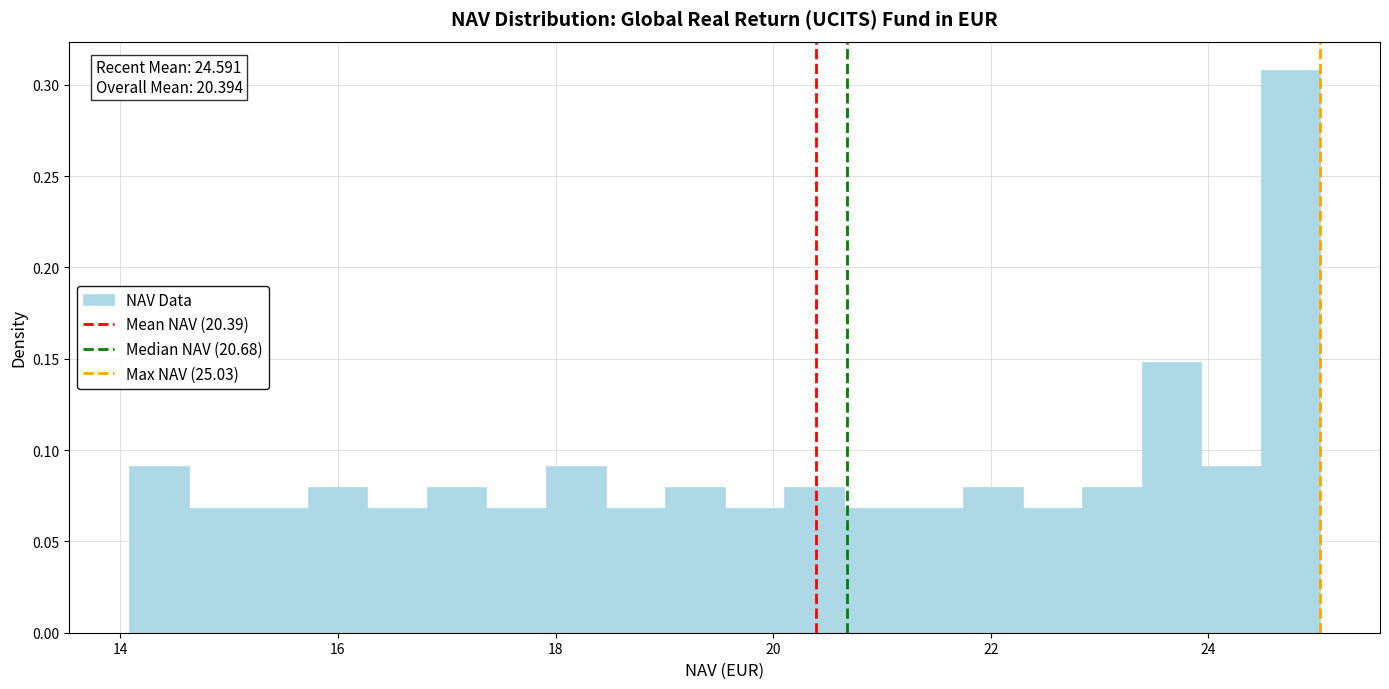

Around what value on the x-axis is the tallest bar? Give the approximate position of its centre, as read against the axis.

24.8